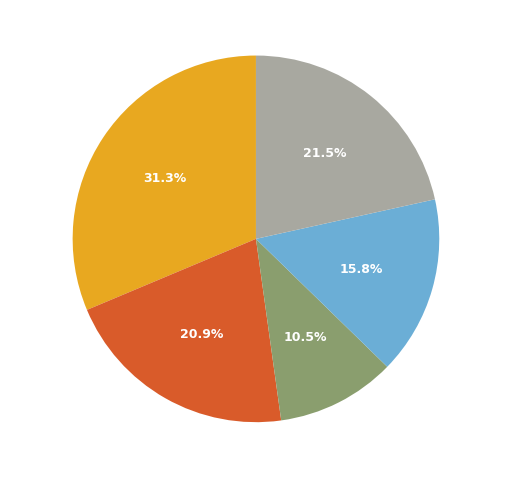

Count the number of slices in the pie.

5